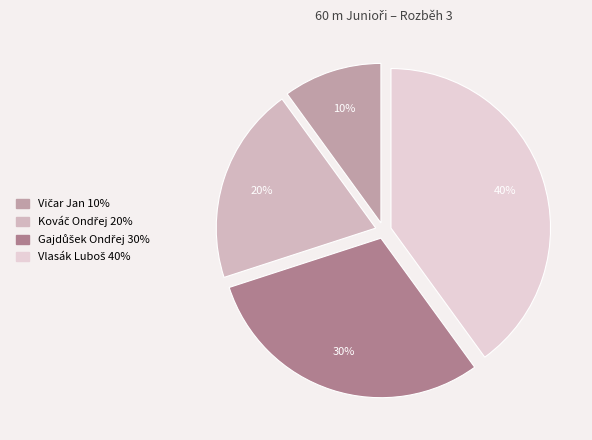

To the nearest percent, what portion does Kováč Ondřej represent?

20%